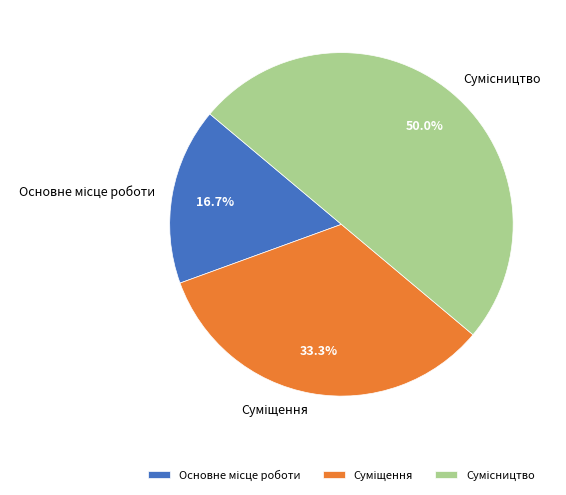

Is it true that Сумісництво is 50% of the pie?

True